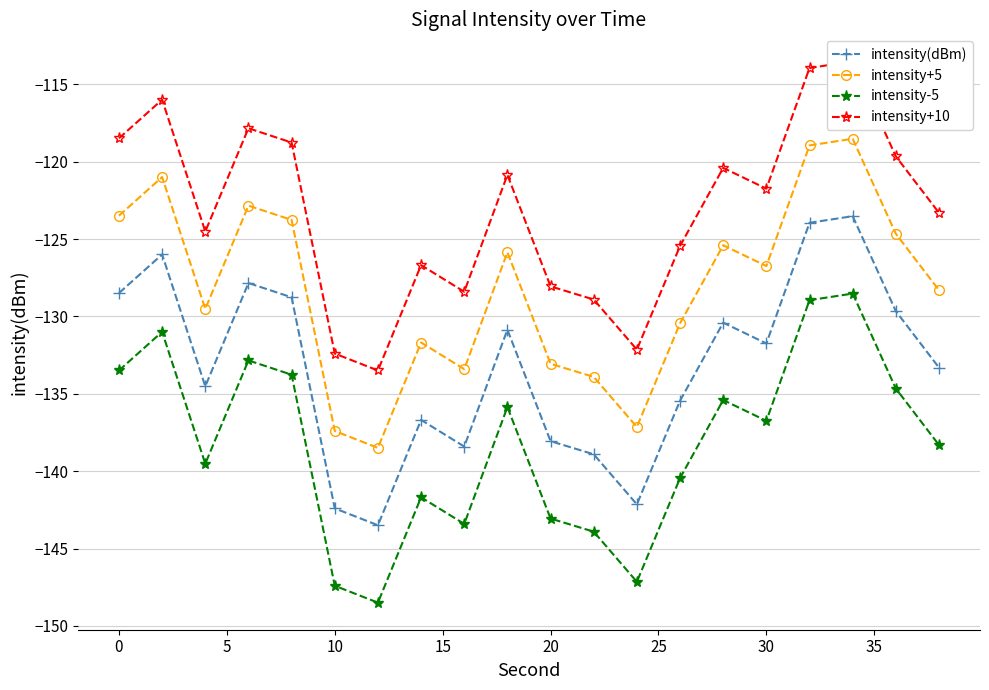

List the series in order of their overall mean, lowest first.

intensity-5, intensity(dBm), intensity+5, intensity+10